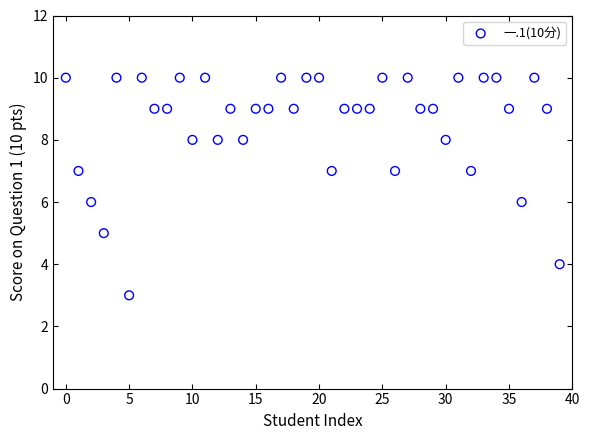

What is the range of Y values (max minus min)?

7